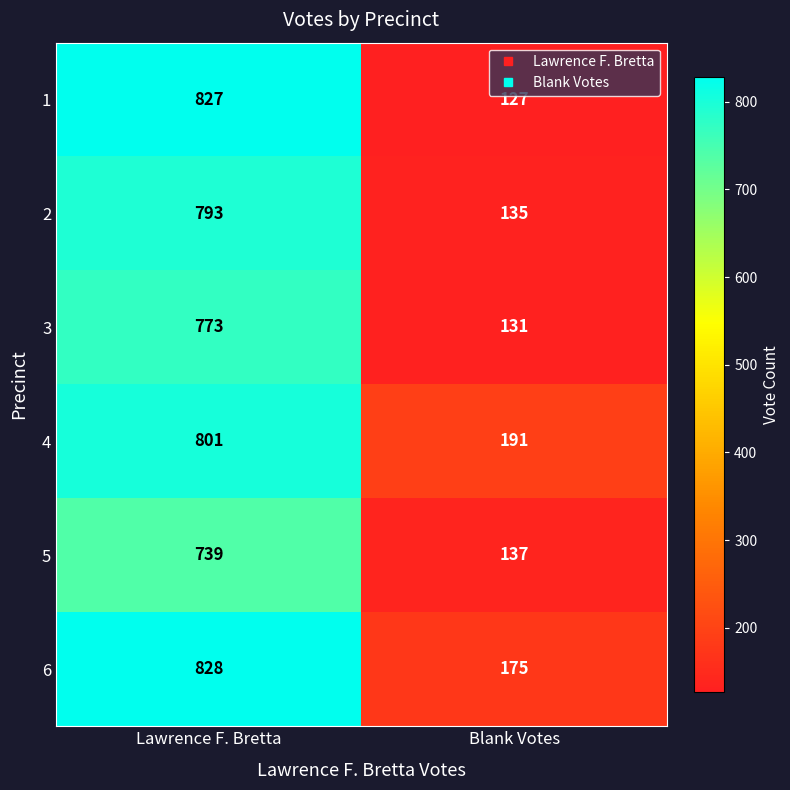

What is the spread (max minus min) of values at Blank Votes?

64